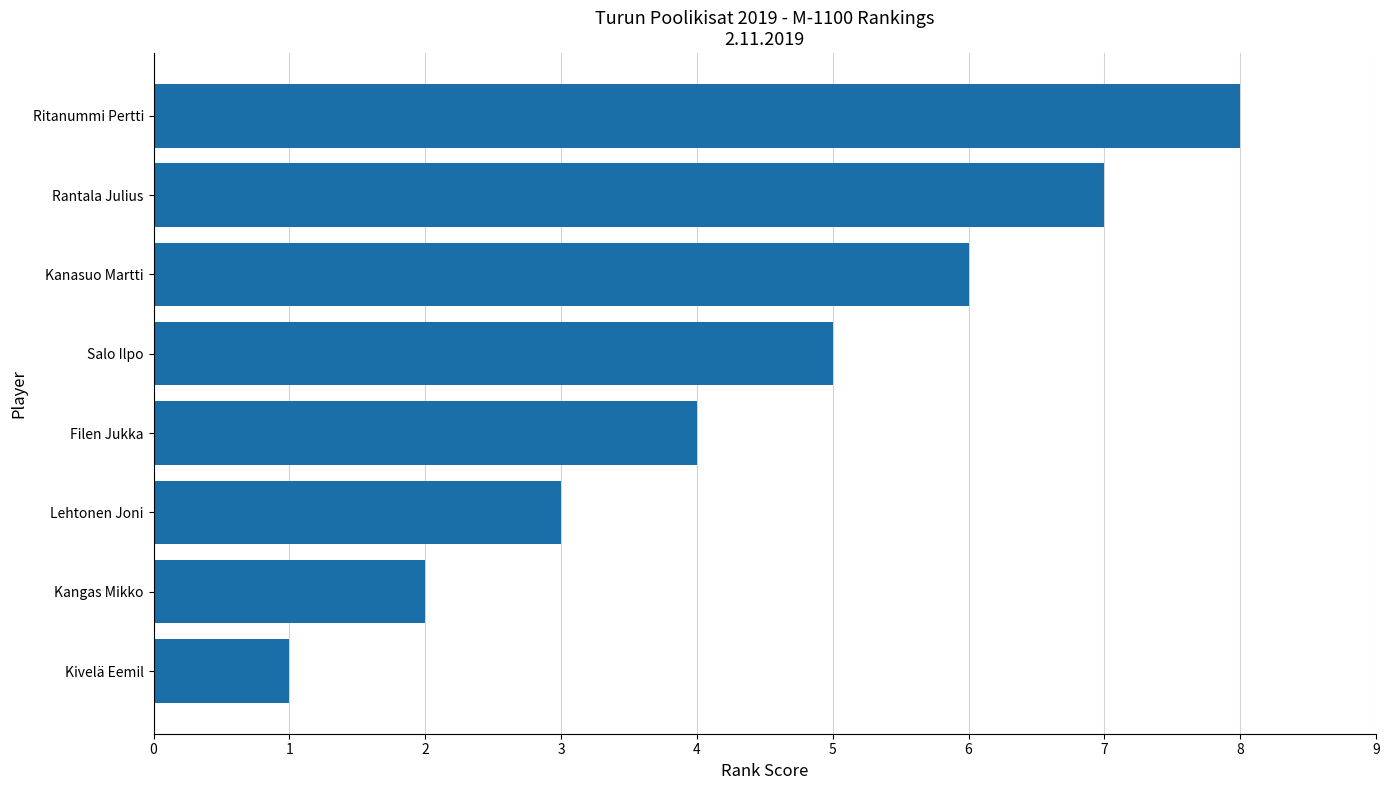

Reading top to bottom, what are all the values shown in this chart?

Ritanummi Pertti=8	Rantala Julius=7	Kanasuo Martti=6	Salo Ilpo=5	Filen Jukka=4	Lehtonen Joni=3	Kangas Mikko=2	Kivelä Eemil=1